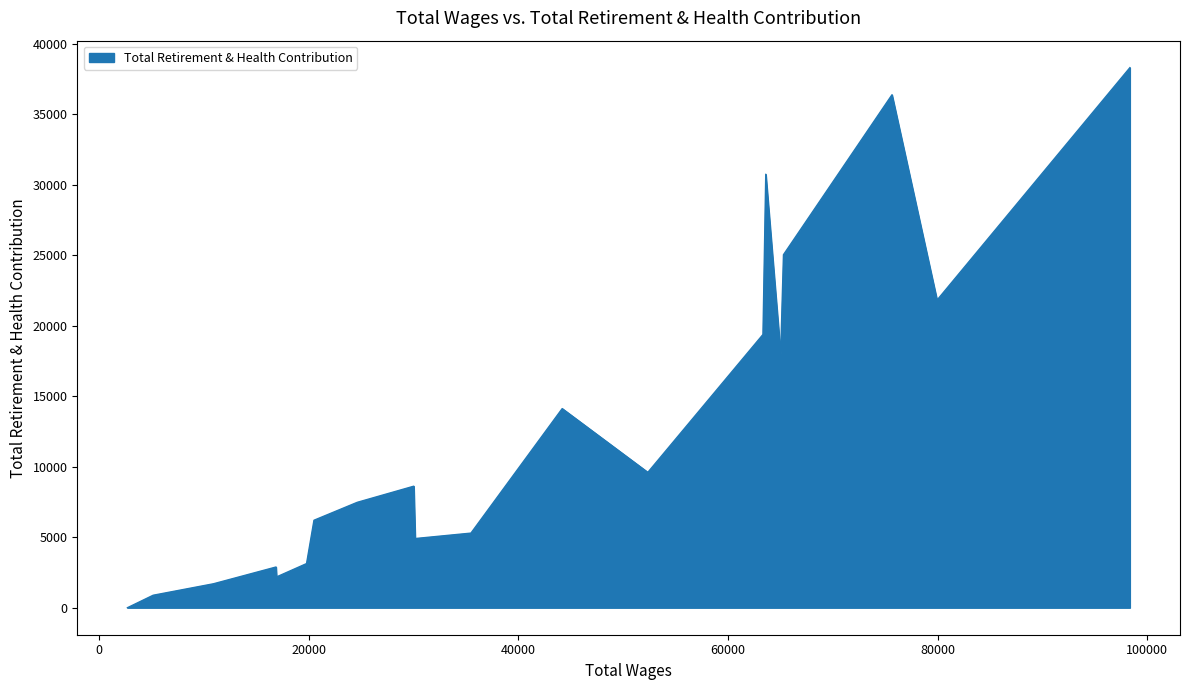

What is the maximum value shown in the chart?

38298